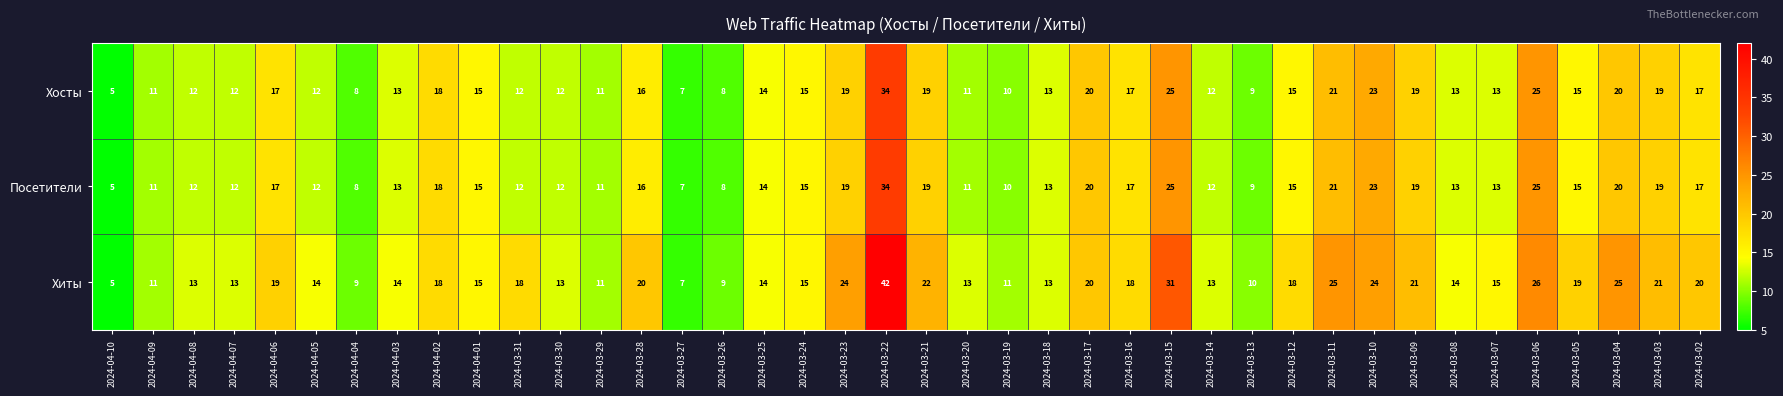

Which series has the widest spread of values?

Хиты